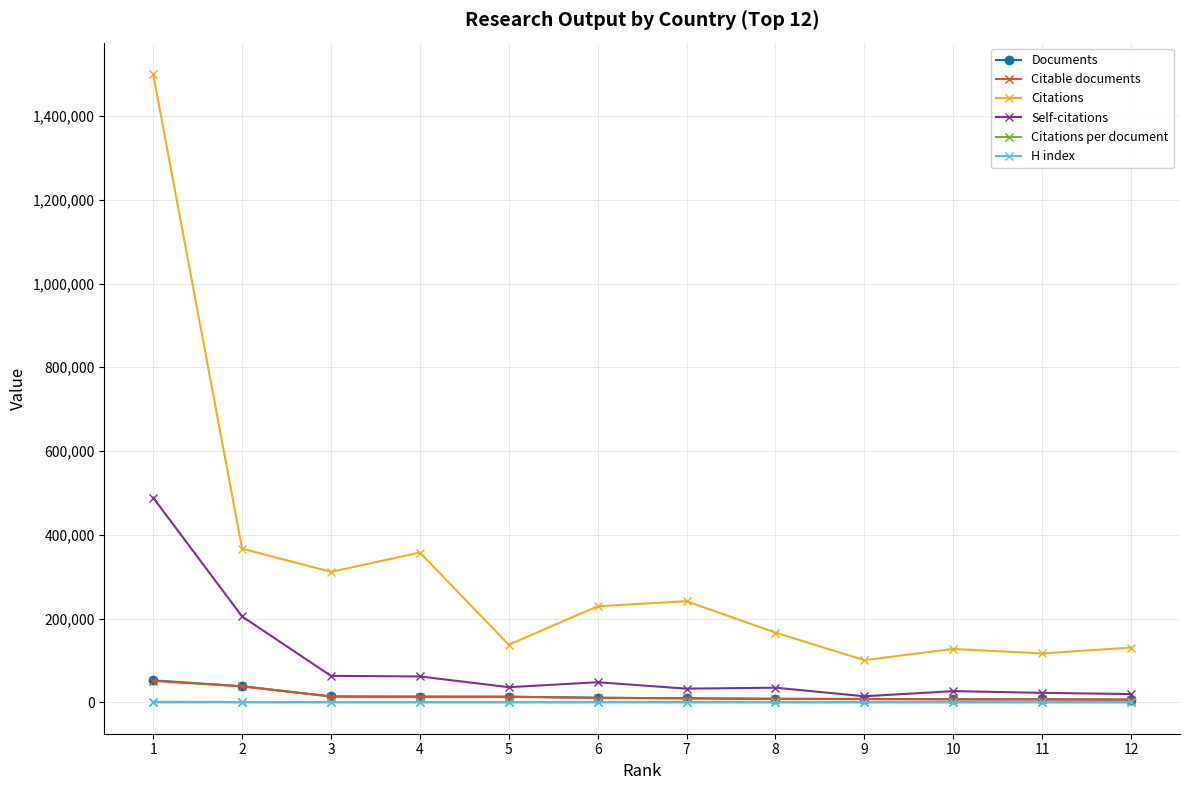

Does the chart display data point markers on the line(s)?

Yes